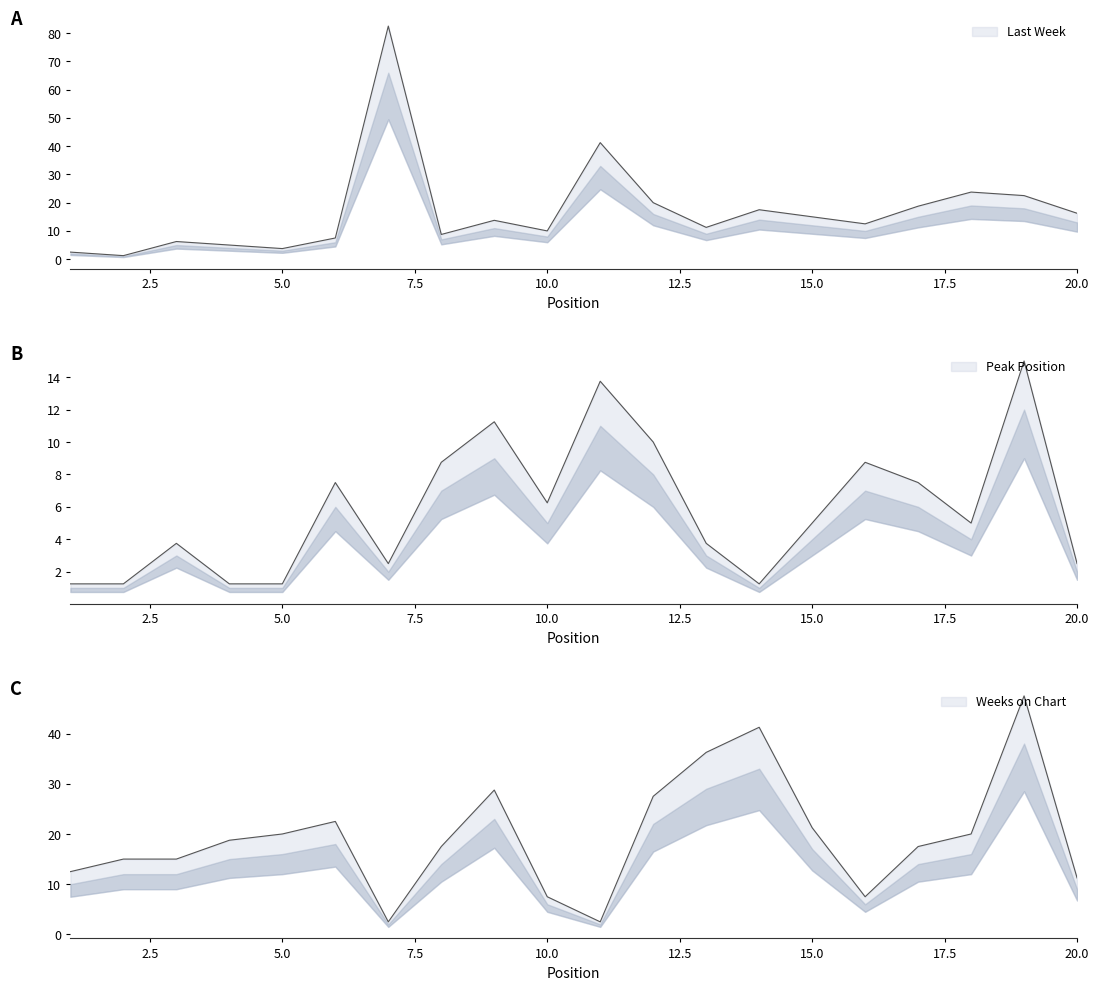

Reading left to right, extract all data points from this chart.

Last Week: 1=2.5	2=1.2	3=6.2	4=5.0	5=3.8	6=7.5	7=82.5	8=8.8	9=13.8	10=10.0	11=41.2	12=20.0	13=11.2	14=17.5	15=15.0	16=12.5	17=18.8	18=23.8	19=22.5	20=16.2
Peak Position: 1=1.2	2=1.2	3=3.8	4=1.2	5=1.2	6=7.5	7=2.5	8=8.8	9=11.2	10=6.2	11=13.8	12=10.0	13=3.8	14=1.2	15=5.0	16=8.8	17=7.5	18=5.0	19=15.0	20=2.5
Weeks on Chart: 1=12.5	2=15.0	3=15.0	4=18.8	5=20.0	6=22.5	7=2.5	8=17.5	9=28.8	10=7.5	11=2.5	12=27.5	13=36.2	14=41.2	15=21.2	16=7.5	17=17.5	18=20.0	19=47.5	20=11.2